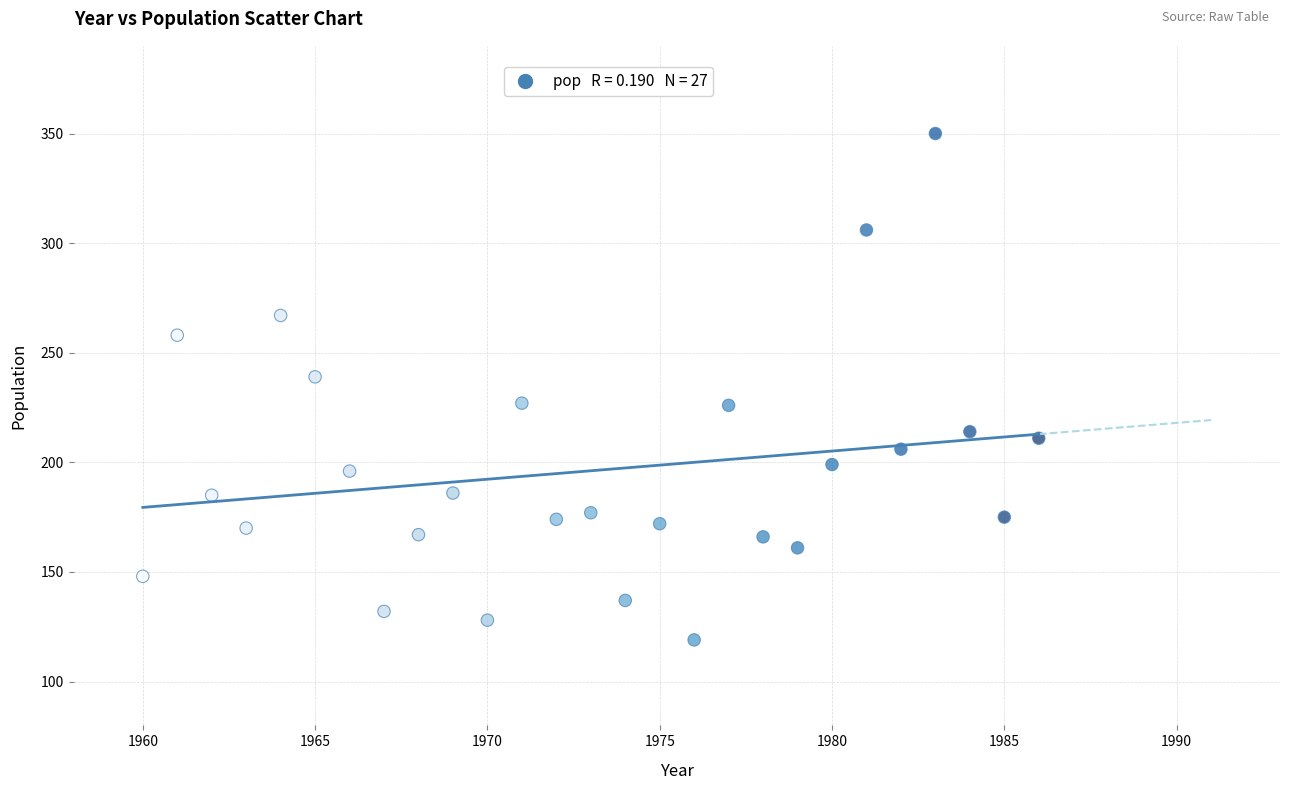

What is the range of X values (max minus min)?

26